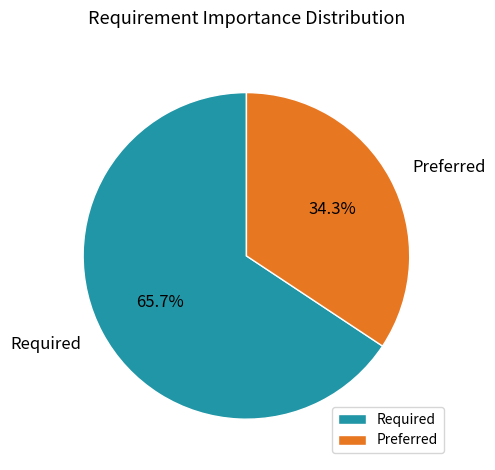

What percentage do Required and Preferred together represent?

100.0%